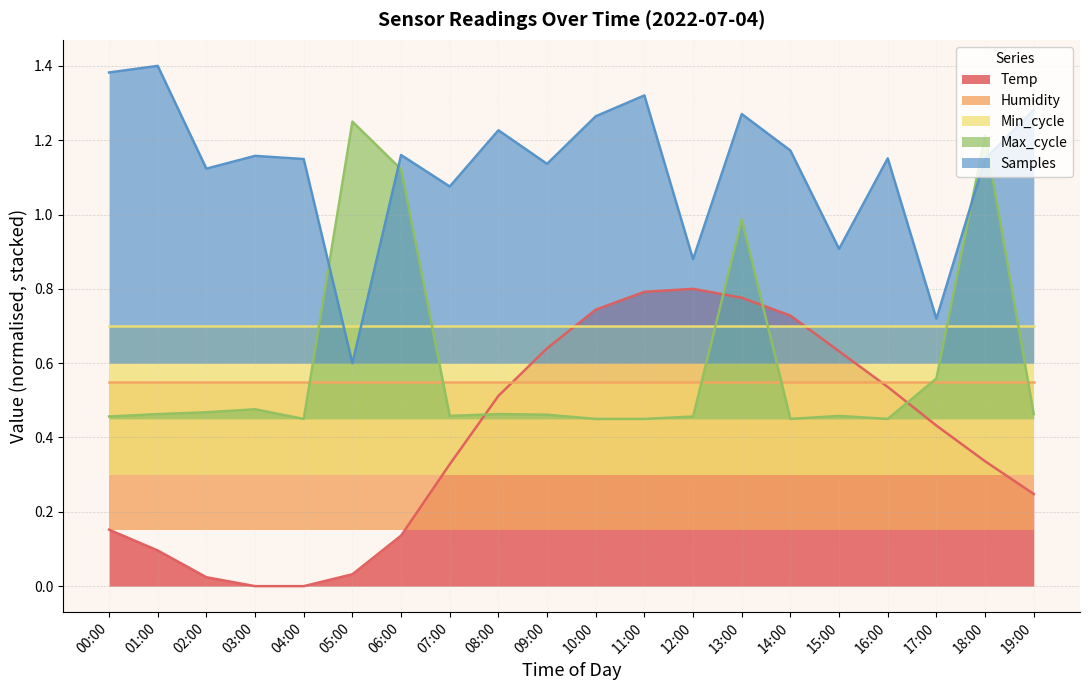

Does the chart have visible grid lines?

Yes